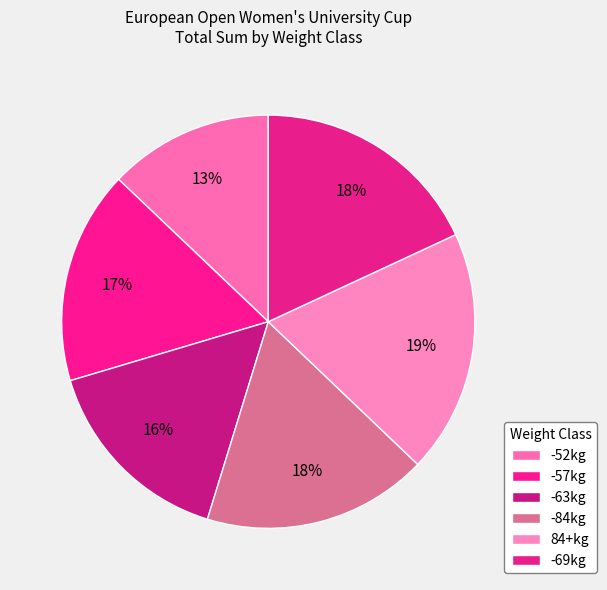

What percentage do 84+kg and -69kg together represent?

37.1%